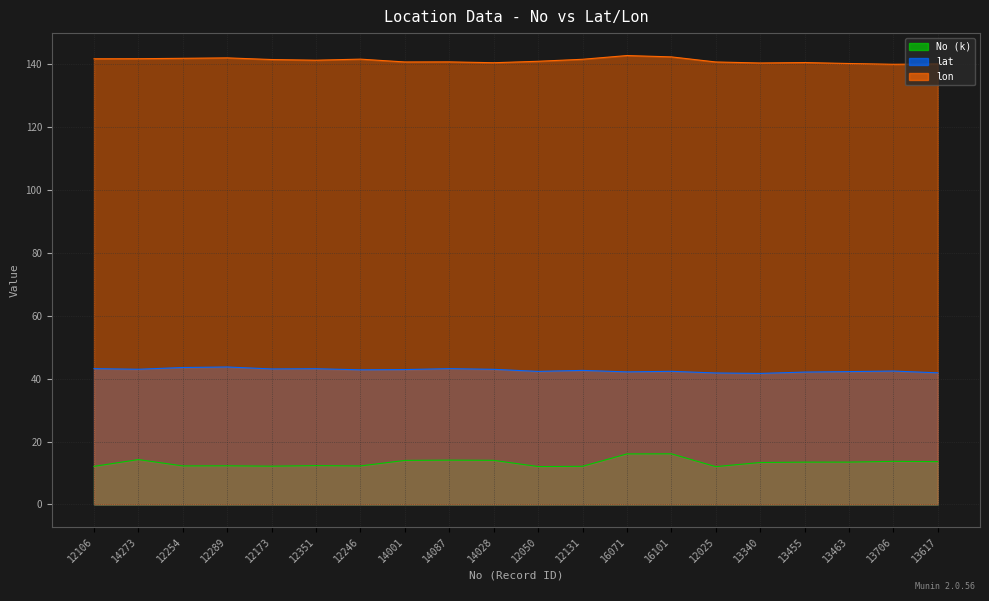

Reading right to left, what are all the values shown in this chart?

No: 13617=13.6	13706=13.7	13463=13.5	13455=13.5	13340=13.3	12025=12.0	16101=16.1	16071=16.1	12131=12.1	12050=12.1	14028=14.0	14087=14.1	14001=14.0	12246=12.2	12351=12.4	12173=12.2	12289=12.3	12254=12.3	14273=14.3	12106=12.1
lat: 13617=41.9	13706=42.4	13463=42.3	13455=42.1	13340=41.7	12025=41.8	16101=42.3	16071=42.2	12131=42.6	12050=42.3	14028=43.0	14087=43.2	14001=42.9	12246=42.8	12351=43.2	12173=43.1	12289=43.7	12254=43.6	14273=43.0	12106=43.2
lon: 13617=140.1	13706=140.0	13463=140.3	13455=140.6	13340=140.4	12025=140.8	16101=142.4	16071=142.8	12131=141.6	12050=141.0	14028=140.5	14087=140.8	14001=140.8	12246=141.7	12351=141.3	12173=141.5	12289=142.1	12254=141.9	14273=141.8	12106=141.8